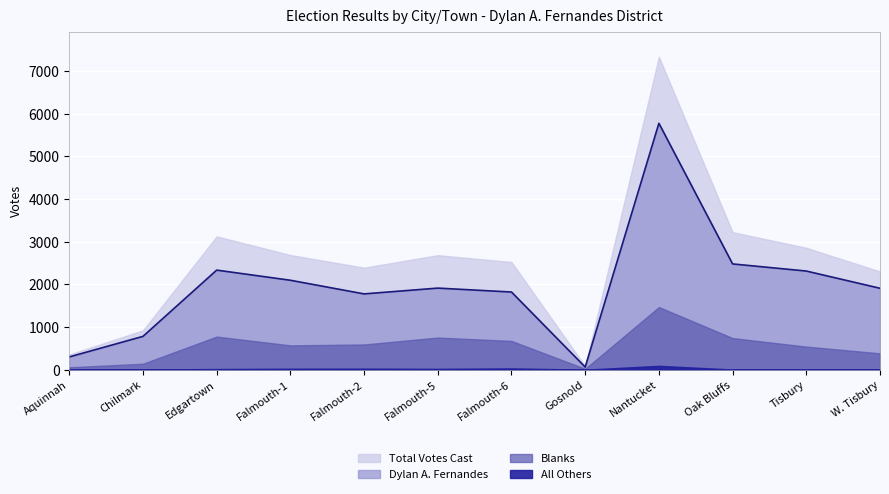

The Total Votes Cast series shows 413 at Chilmark. True or false?

False